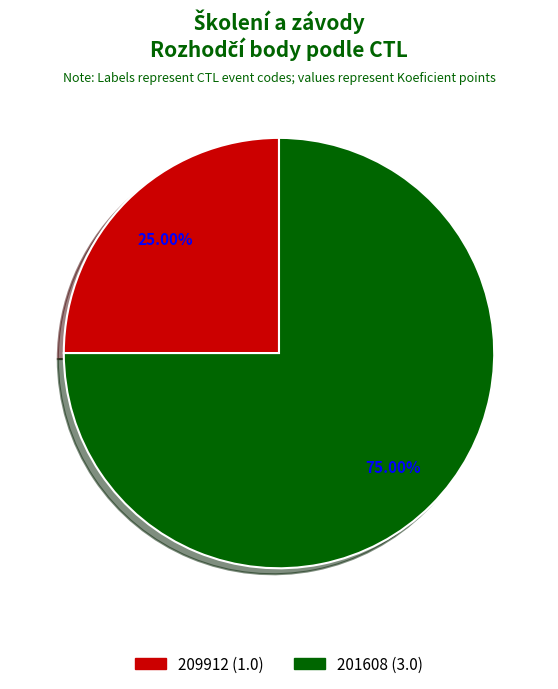

Does any single category account for the majority?

Yes